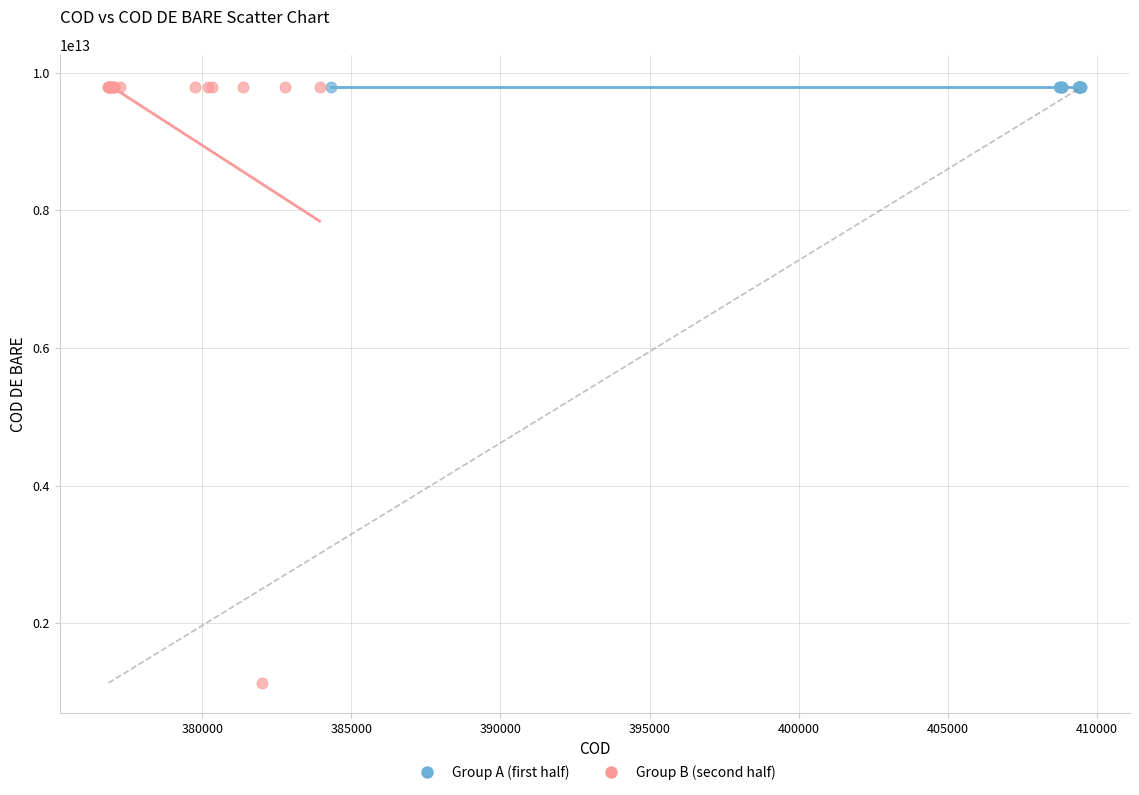

Which series contains the lowest Y value?

Group B (second half)